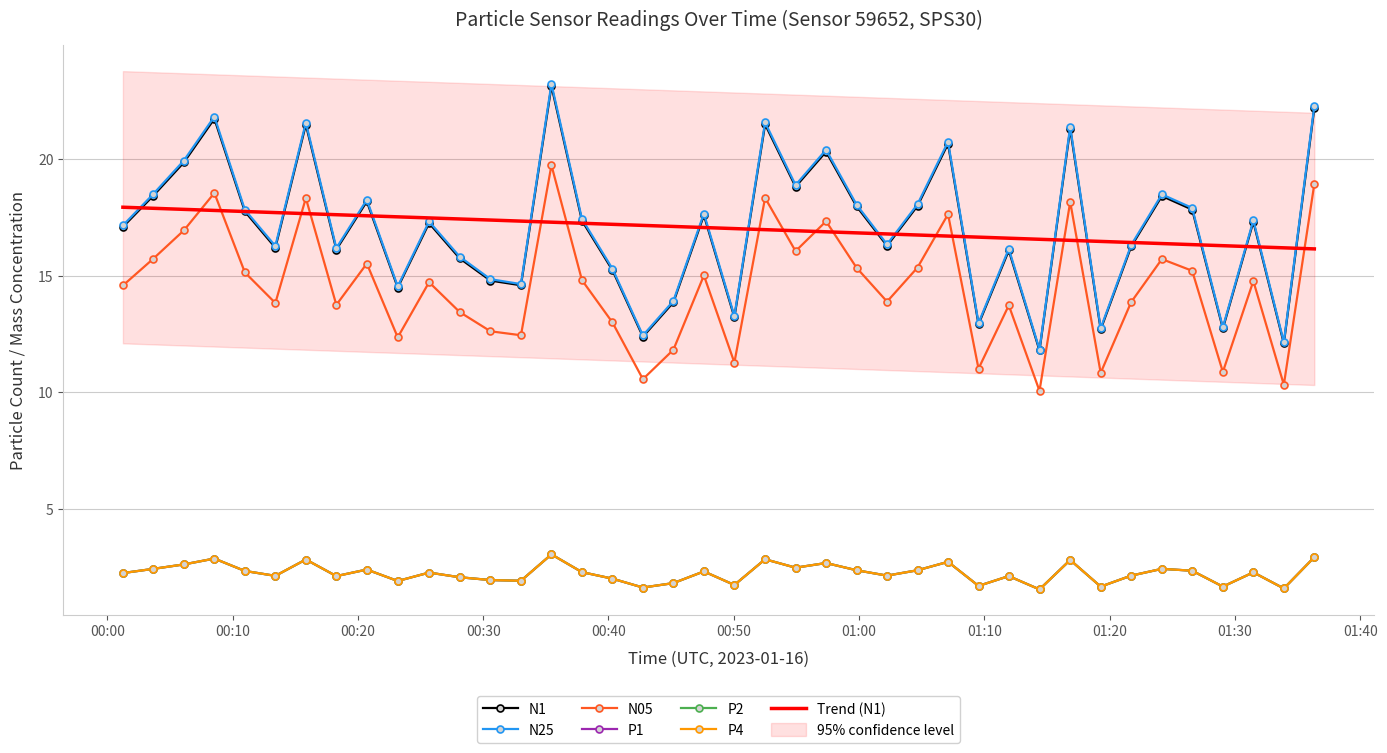

How many interior local peaks does the P1 series have?

13